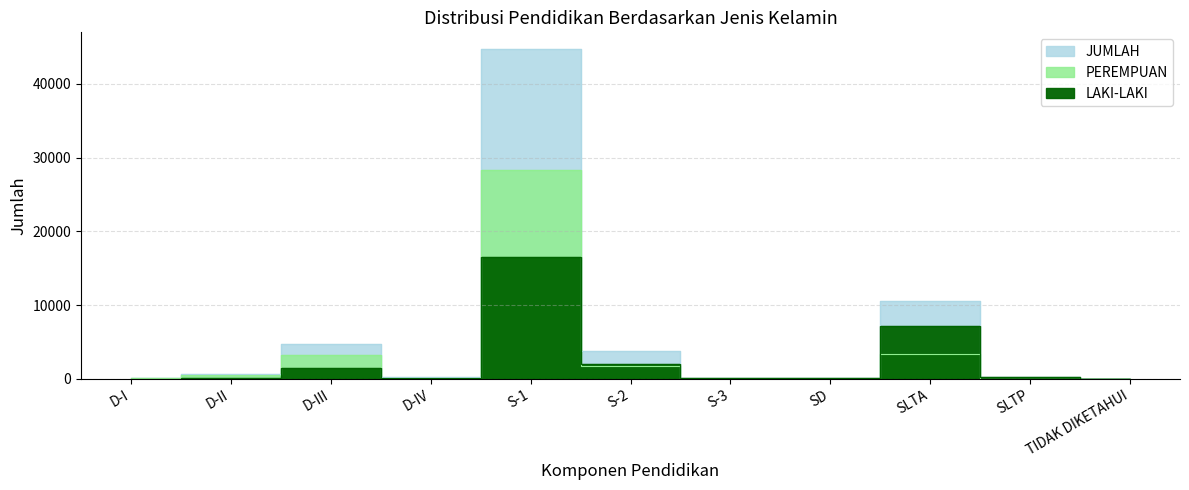

List the series in order of their overall mean, lowest first.

LAKI-LAKI, PEREMPUAN, JUMLAH